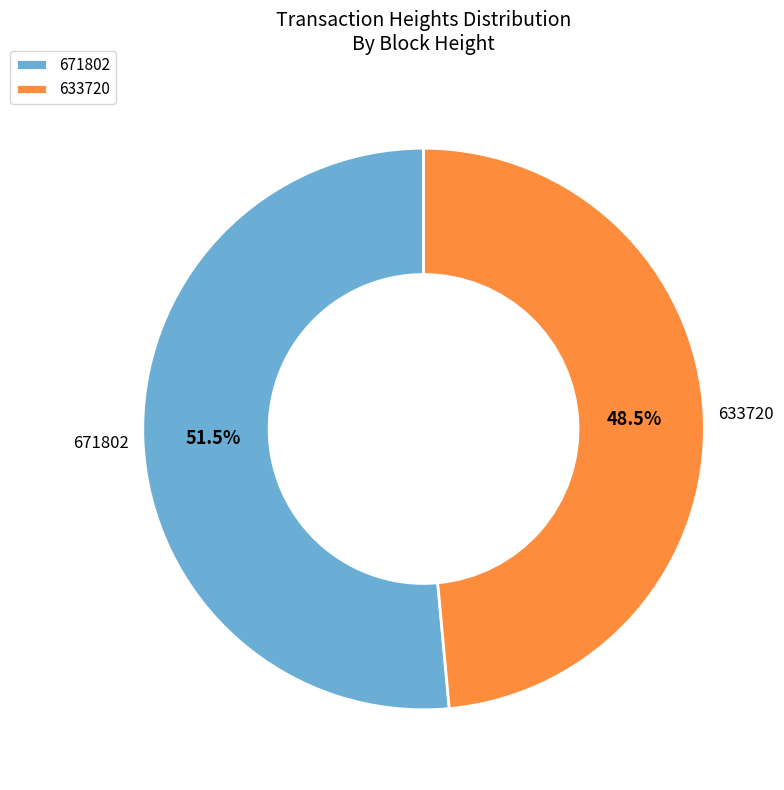

Do 671802 and 633720 together represent more than half of the pie?

Yes